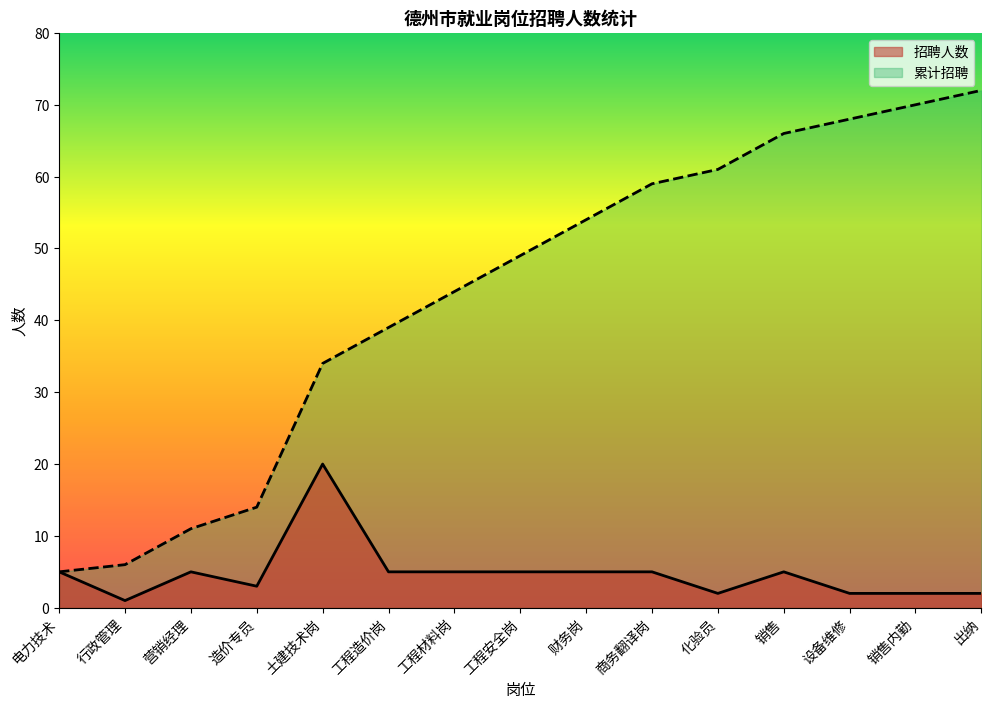

The value of 招聘人数 at 营销经理 is 5. True or false?

True